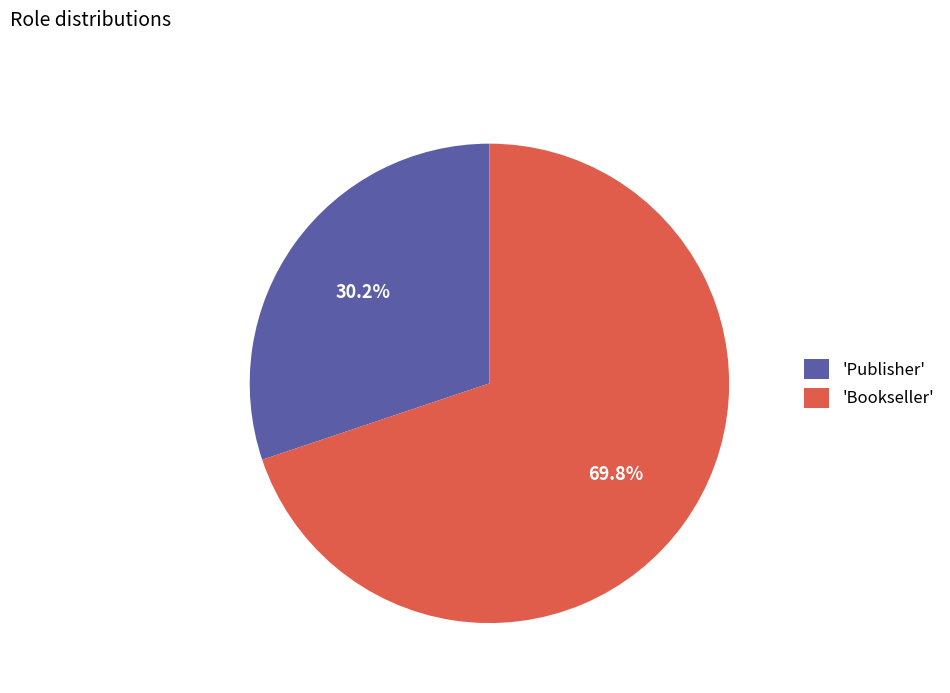

To the nearest percent, what is the difference between the largest and smallest slice percentages?

40%